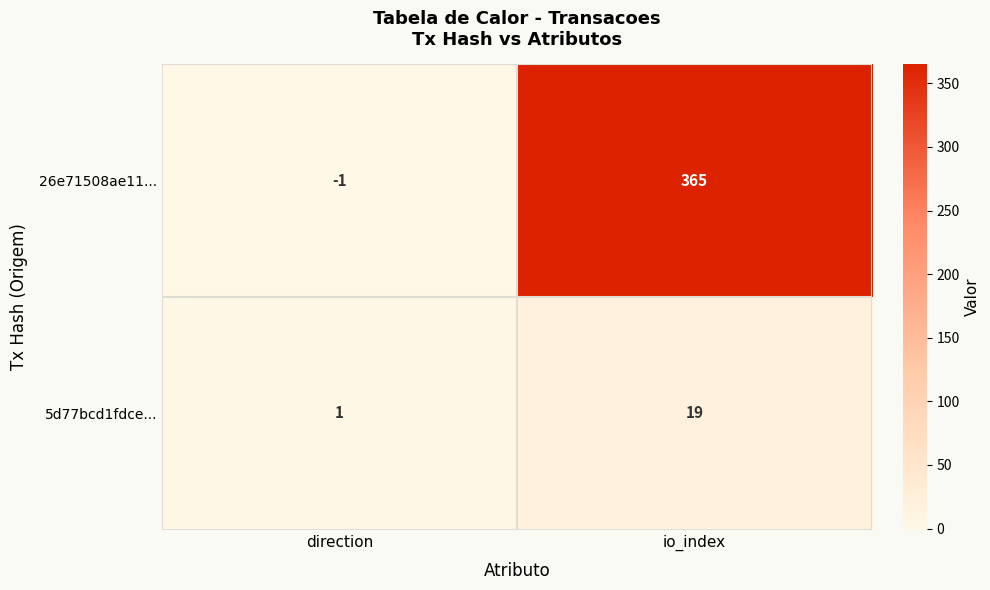

Which series has the largest total across all categories?

26e71508ae11...